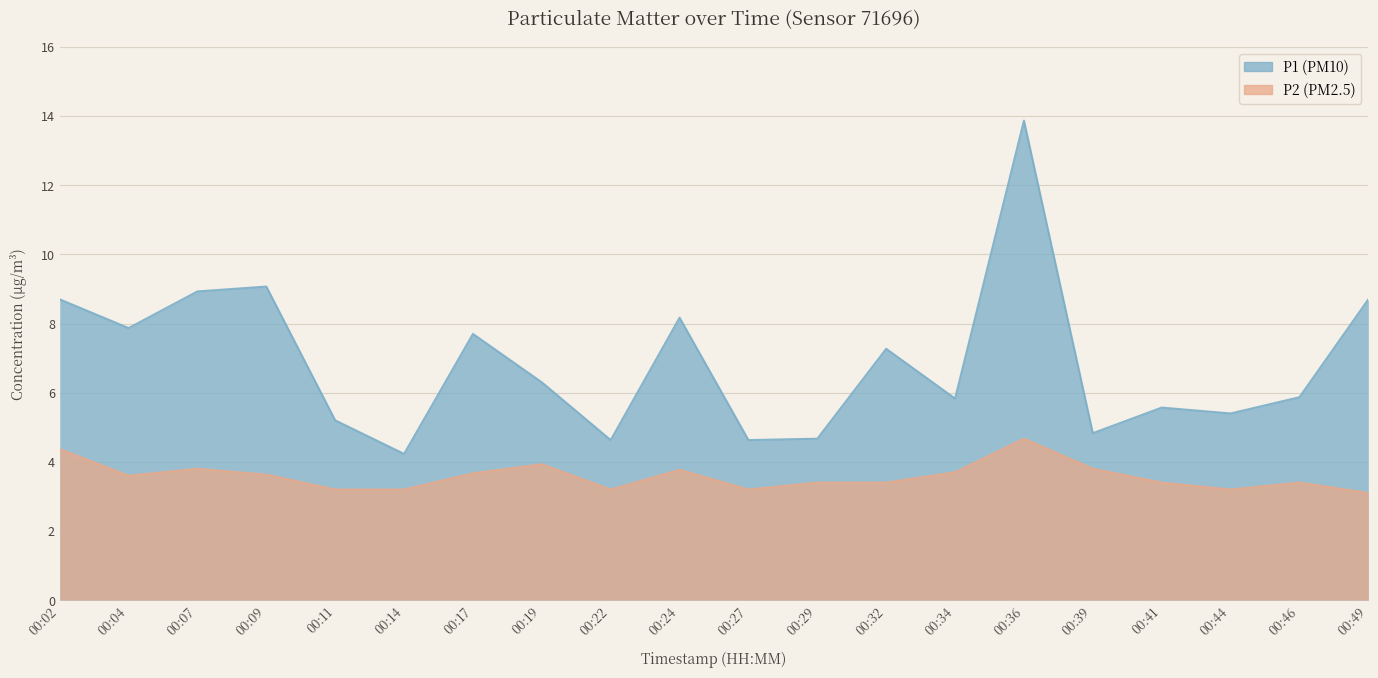

Reading left to right, what are all the values shown in this chart?

P1: 8.7	7.9	8.9	9.1	5.2	4.2	7.7	6.3	4.6	8.2	4.6	4.7	7.3	5.8	13.9	4.8	5.6	5.4	5.9	8.7
P2: 4.4	3.6	3.8	3.6	3.2	3.2	3.7	3.9	3.2	3.8	3.2	3.4	3.4	3.7	4.7	3.8	3.4	3.2	3.4	3.1